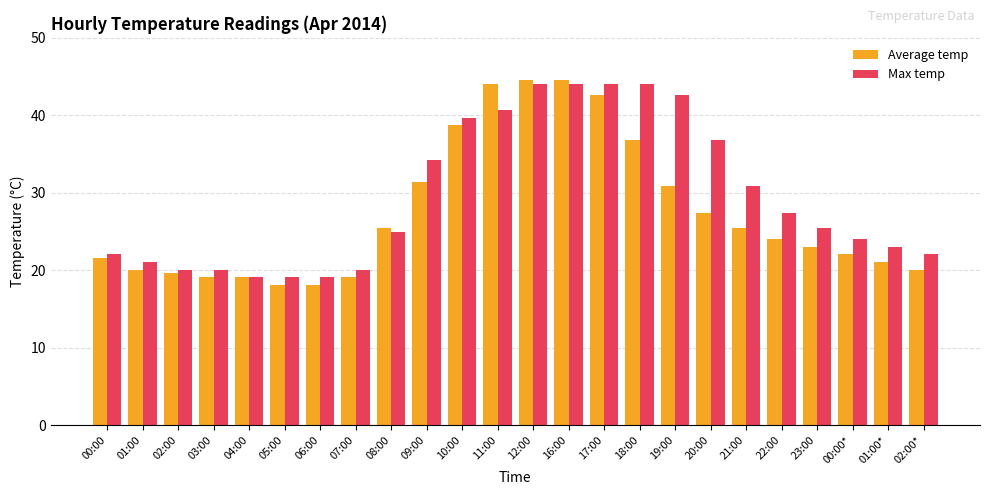

What is the total value across all series at 19:00?

73.5